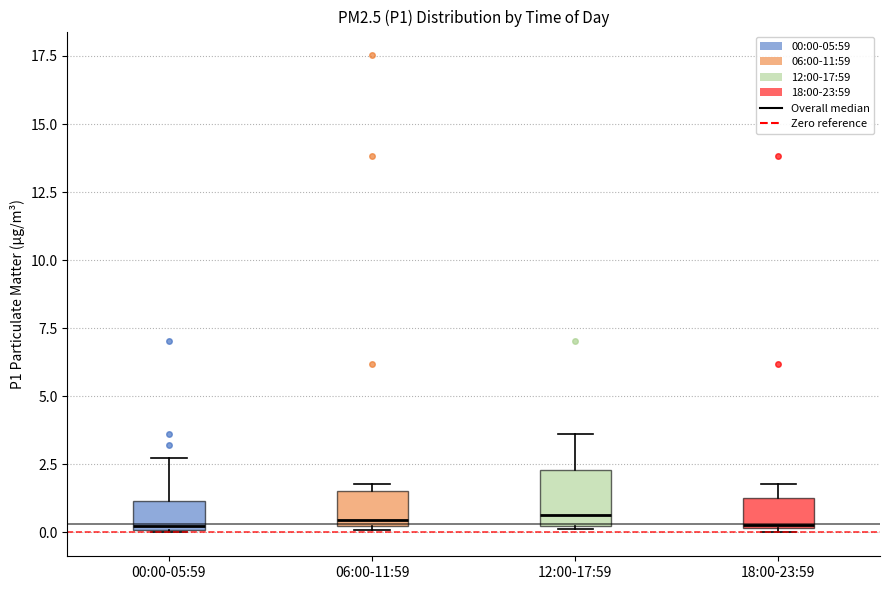

Reading left to right, transcribe this box plot: for each box, give where its median line is, the range the box spans, and where its two whiskers end, as read against the y-axis. The values are not printed on the chart, so give them approximately, as read against the axis.

00:00-05:59: median 0.0, box 0.0 to 1.0, whiskers 0.0 to 2.5
06:00-11:59: median 0.5, box 0.0 to 1.5, whiskers 0.0 to 2.0
12:00-17:59: median 0.5, box 0.0 to 2.5, whiskers 0.0 to 3.5
18:00-23:59: median 0.5, box 0.0 to 1.5, whiskers 0.0 (just below the box's lower edge) to 2.0